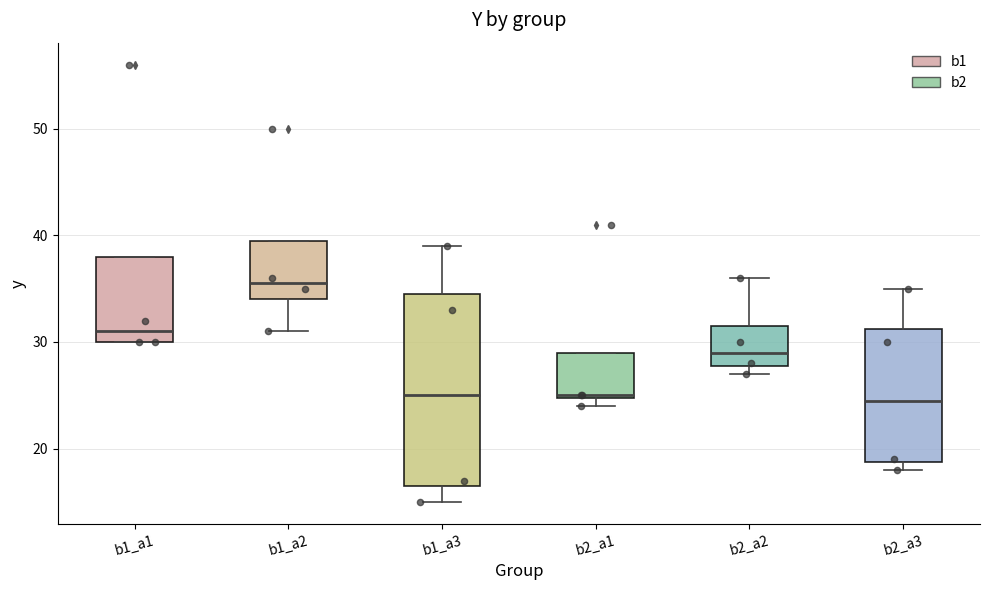

Where does the median line of the box for b2_a3 sit on the y-axis? The values are not printed on the chart, so give them approximately, as read against the axis.

25